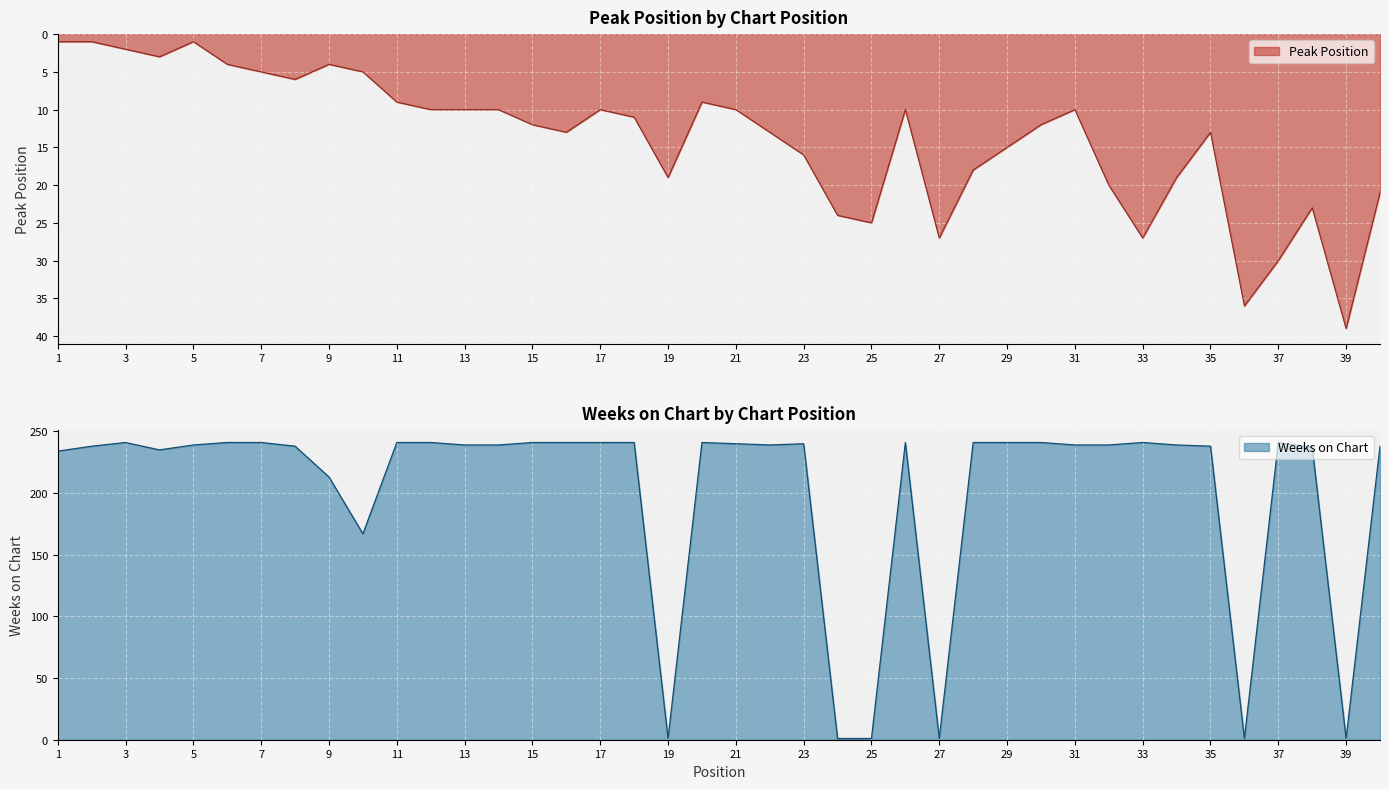

What is the difference between the maximum and minimum values in the Peak Position series?

38